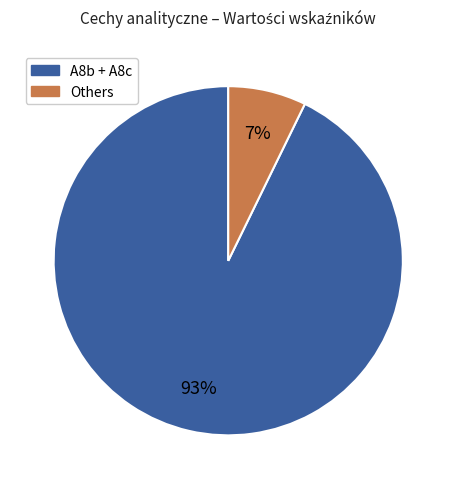

Does any single category account for the majority?

Yes